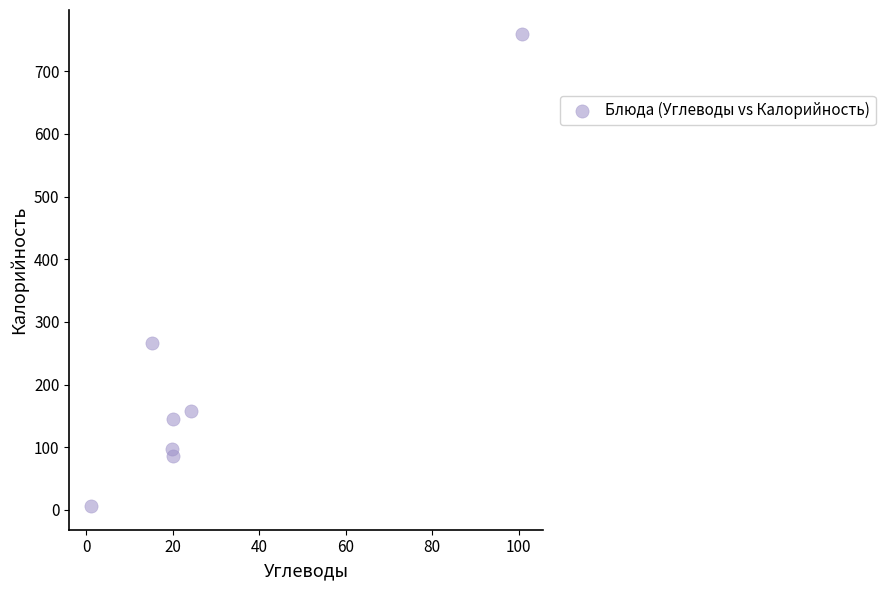

What Y value in the scatter plot is closest to 383?

266.3